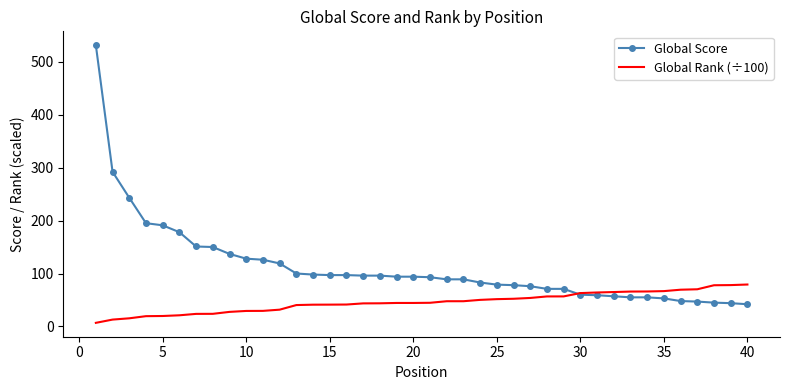

Which series has the largest total across all categories?

Global Score